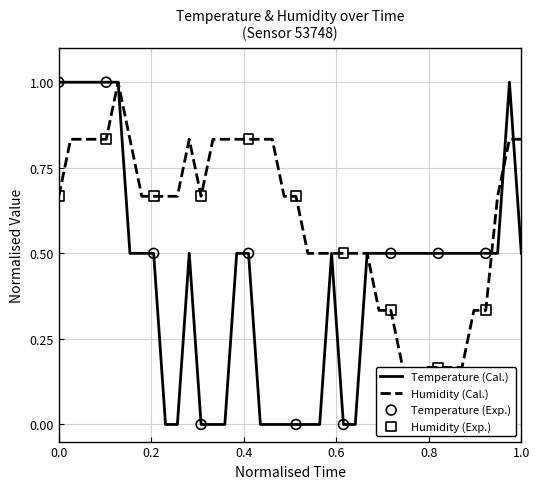

What are all the series names shown in the legend?

temperature, humidity